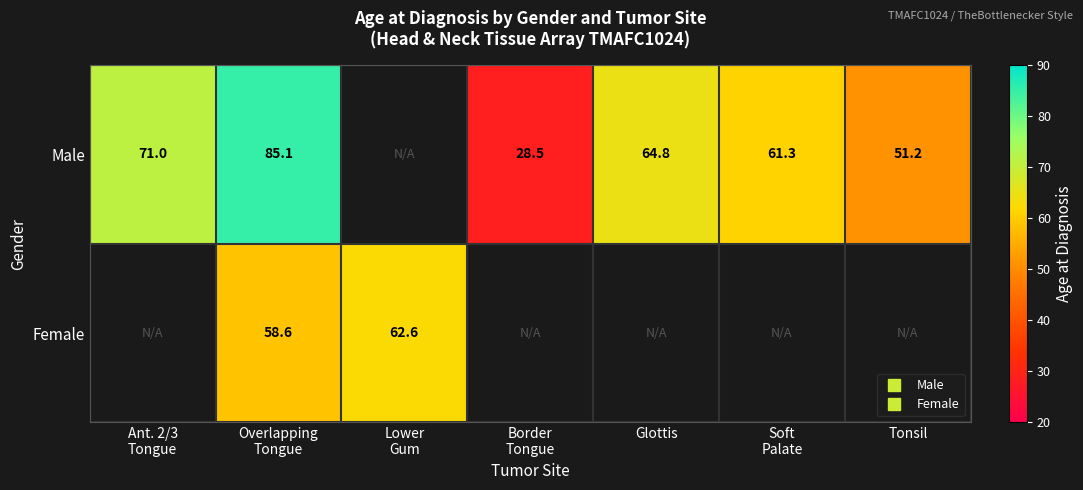

At which label does Male first exceed 85?

Overlapping Tongue